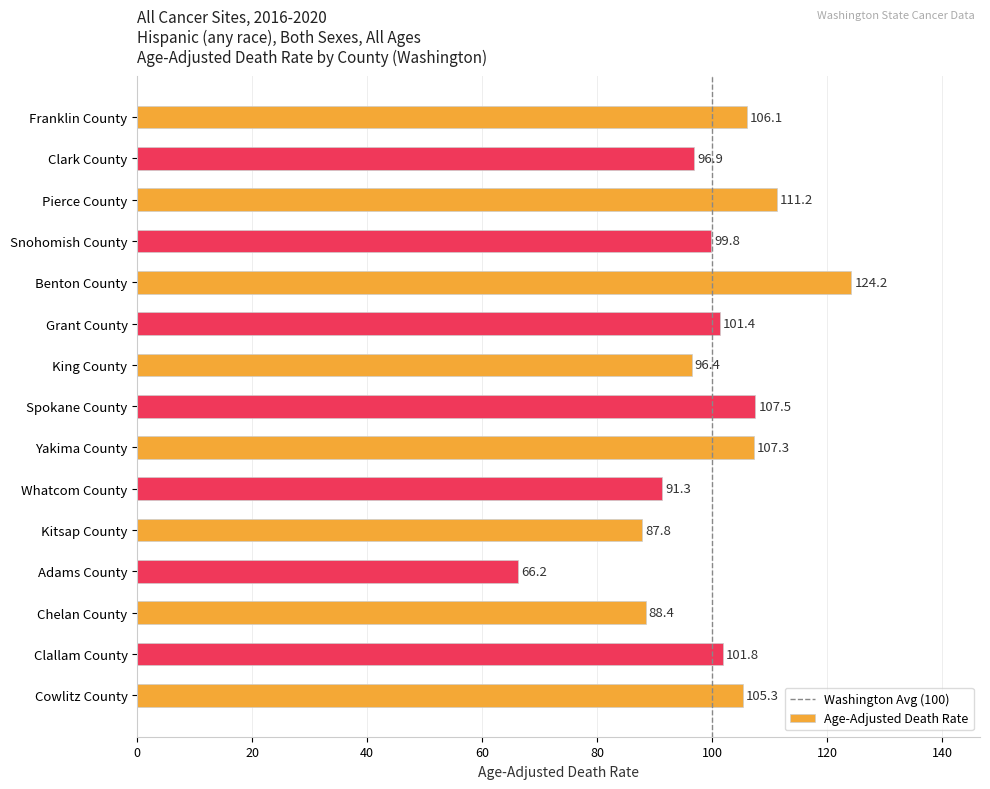

Between Franklin County and Snohomish County, which is larger?

Franklin County